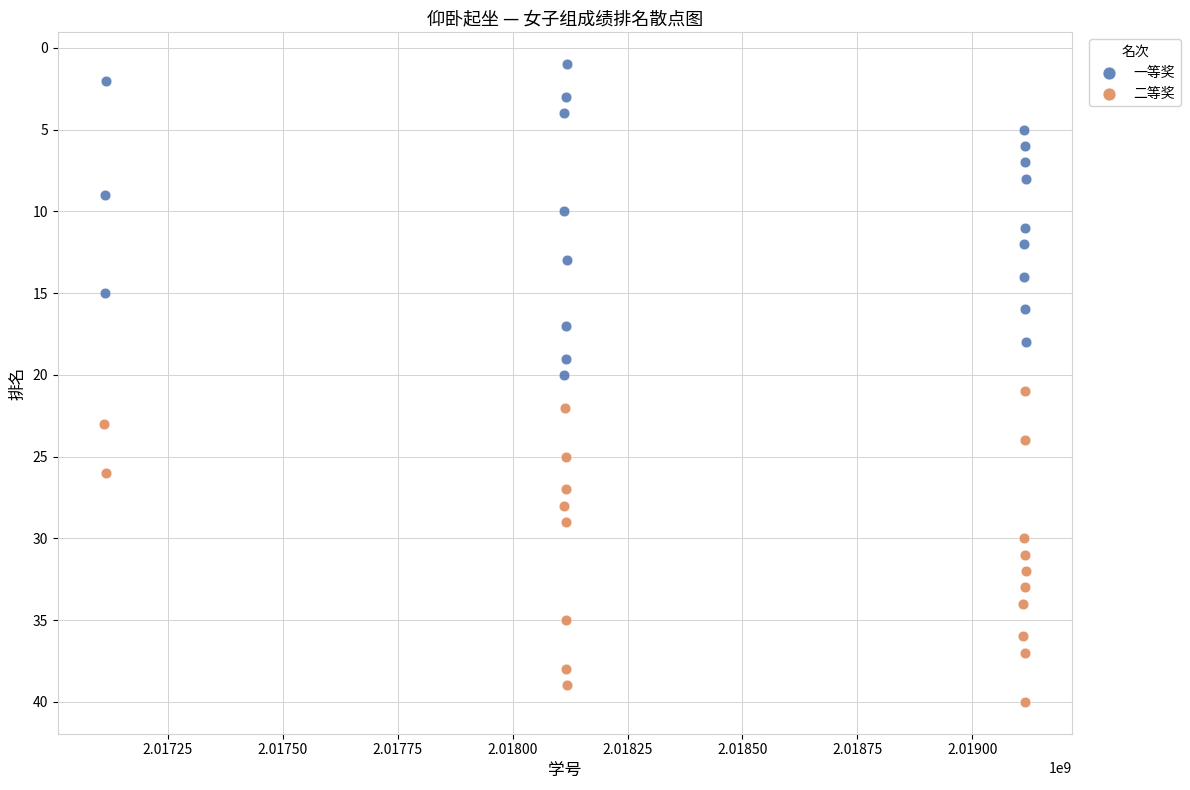

What are all the series names shown in the legend?

一等奖, 二等奖